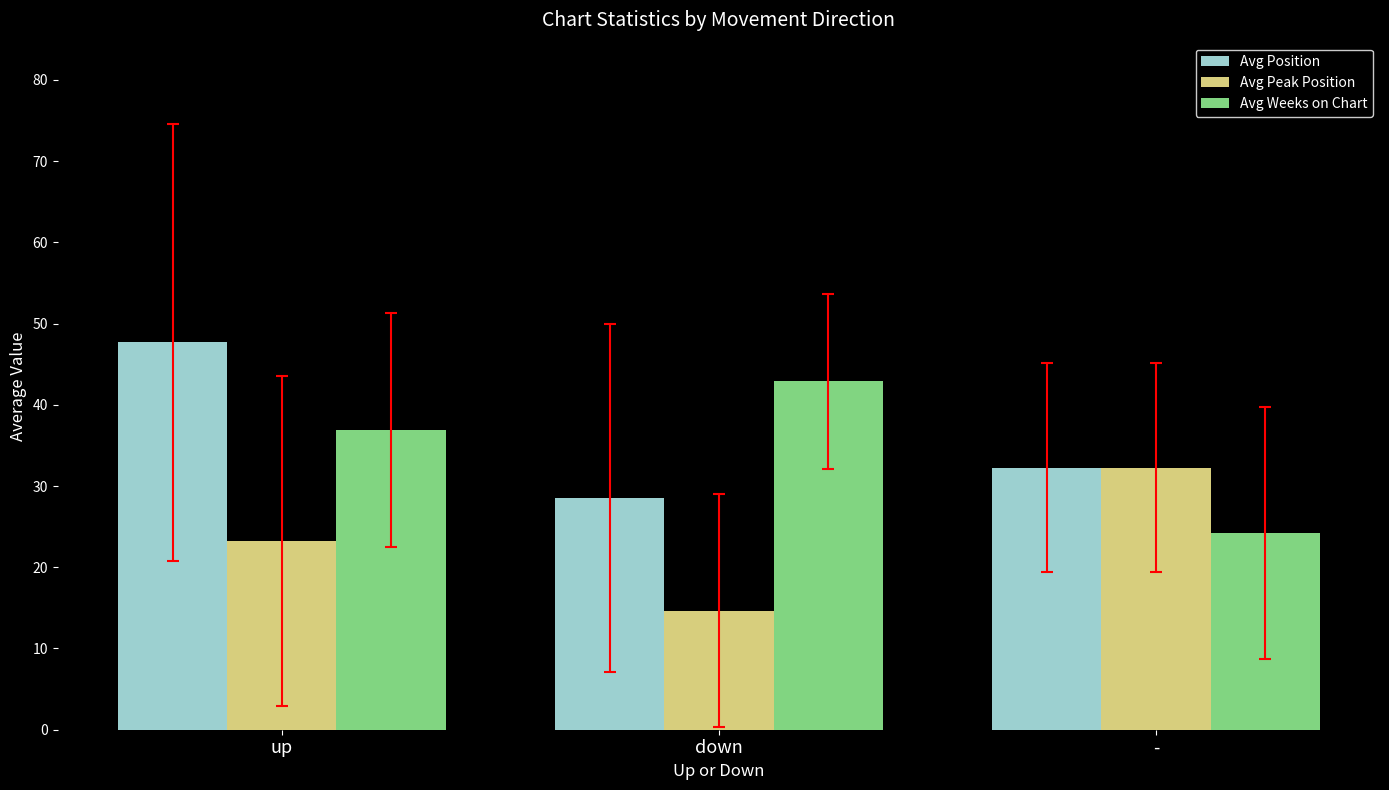

What is the difference between the highest and lowest values at down?

28.2